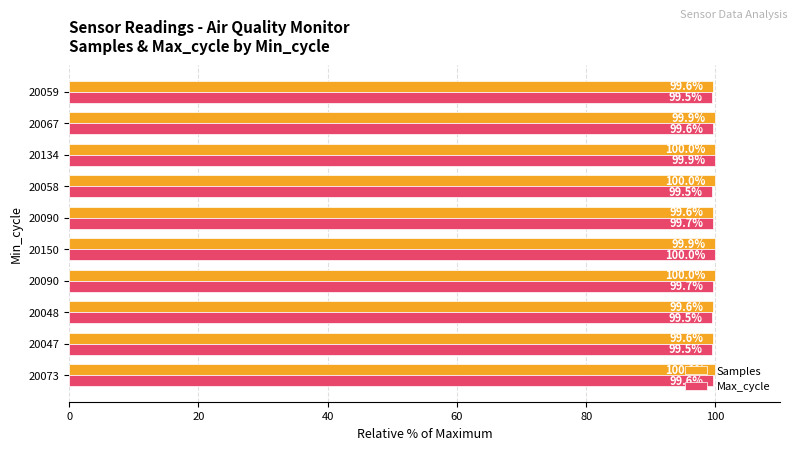

What are all the series names shown in the legend?

Samples, Max_cycle